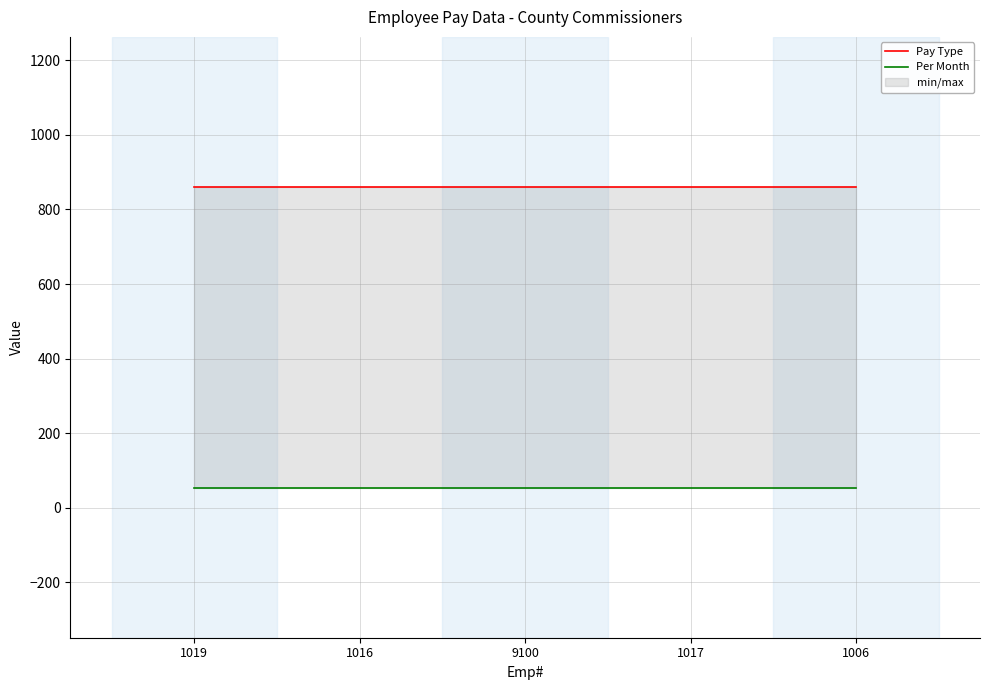

Between 1016 and 1017, which is larger?

1016